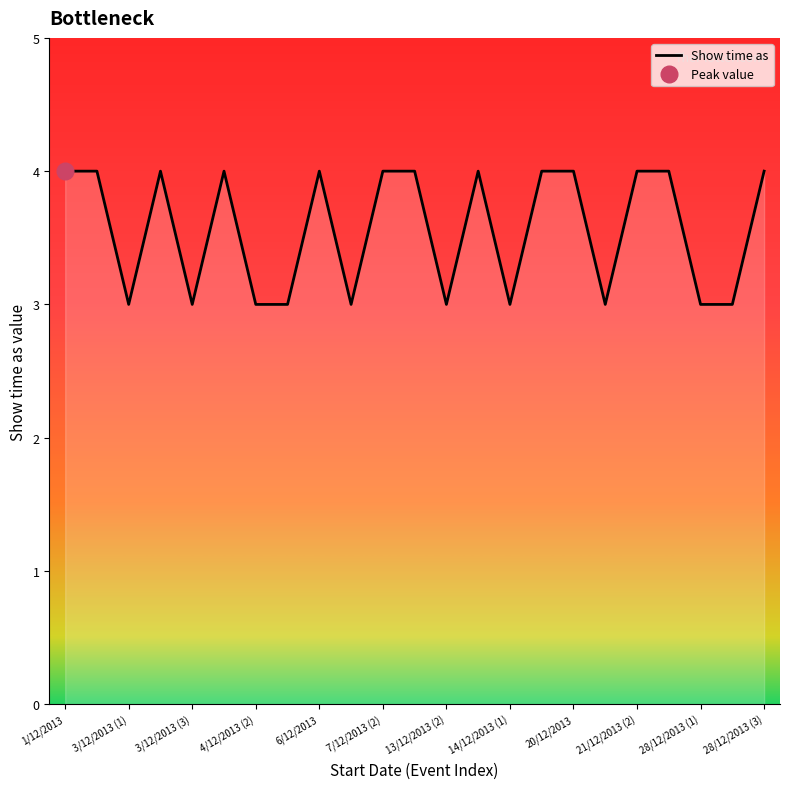

At which label is the value closest to 3?

3/12/2013 (1)